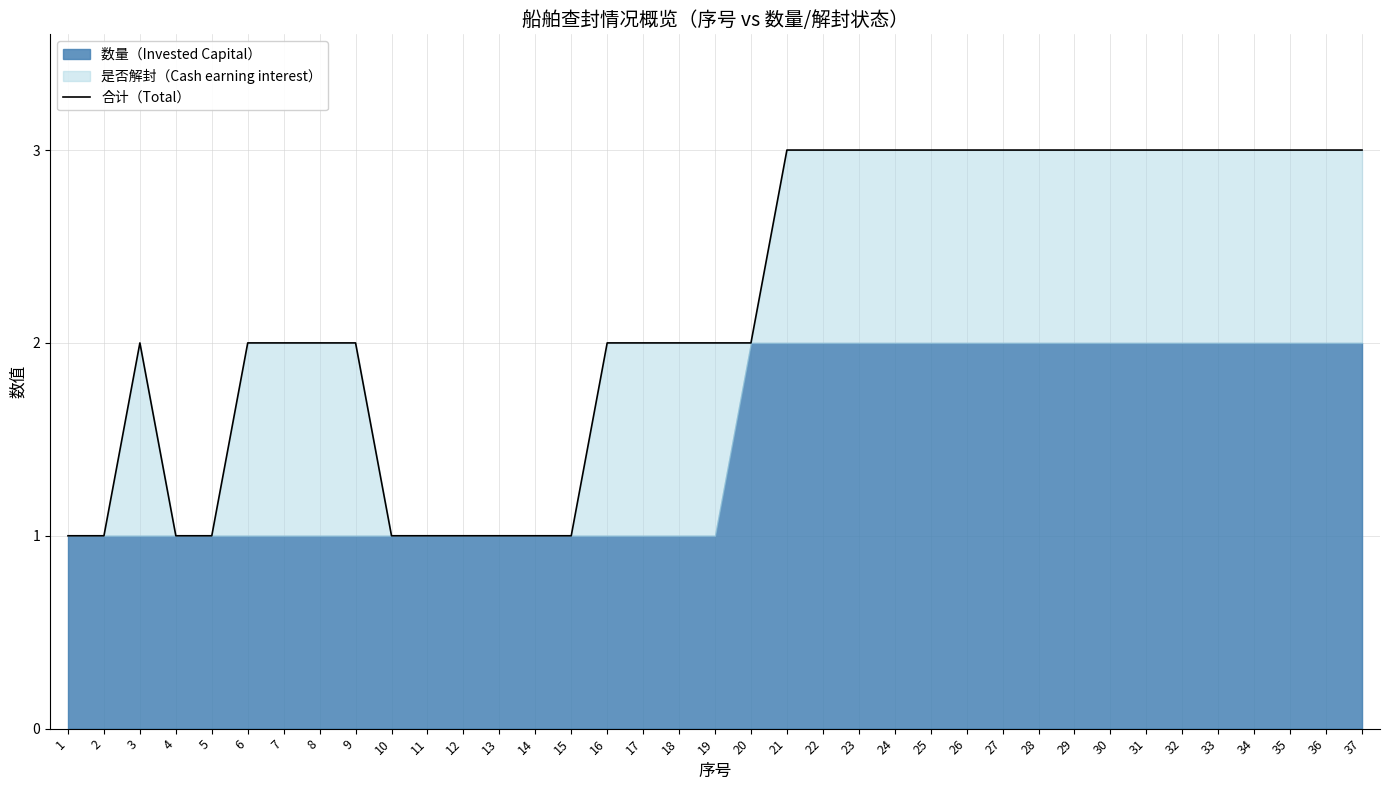

How many points are higher than both their immediate neighbors (excluding endpoints)?

1